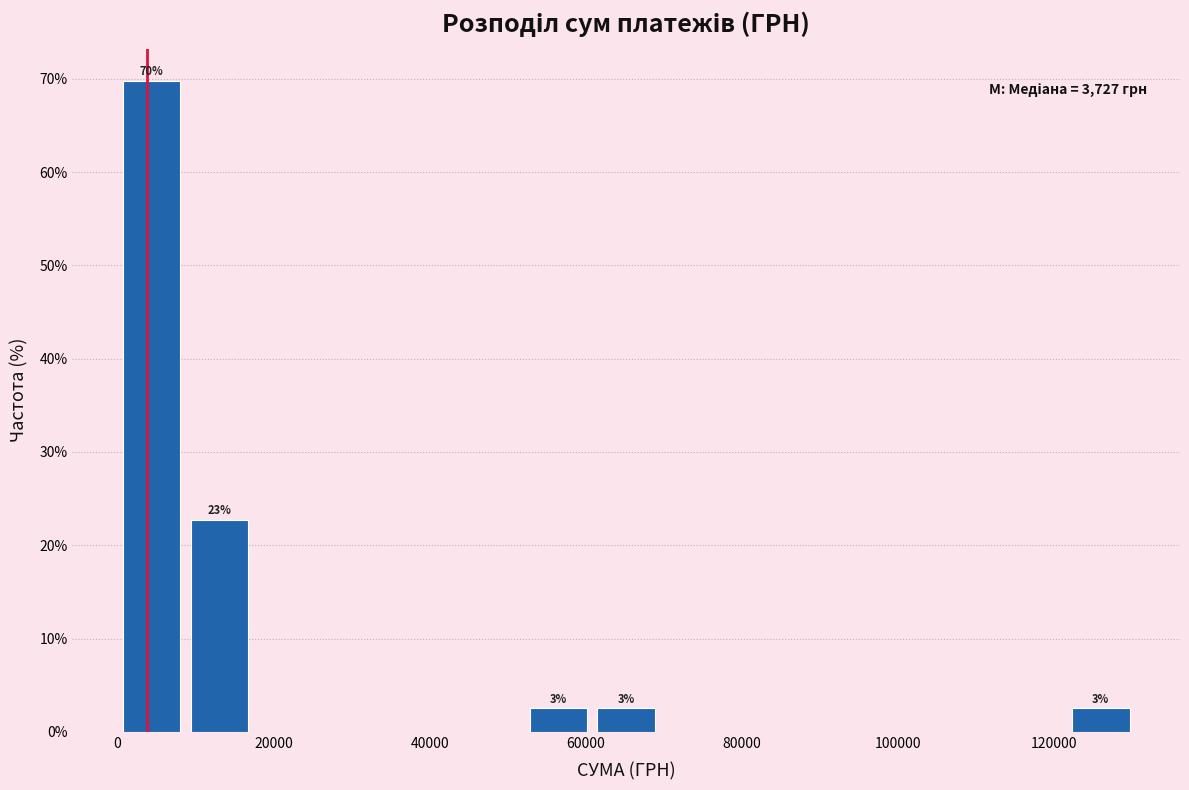

Over which range of the x-axis is the bar tallest?

0 to 8000